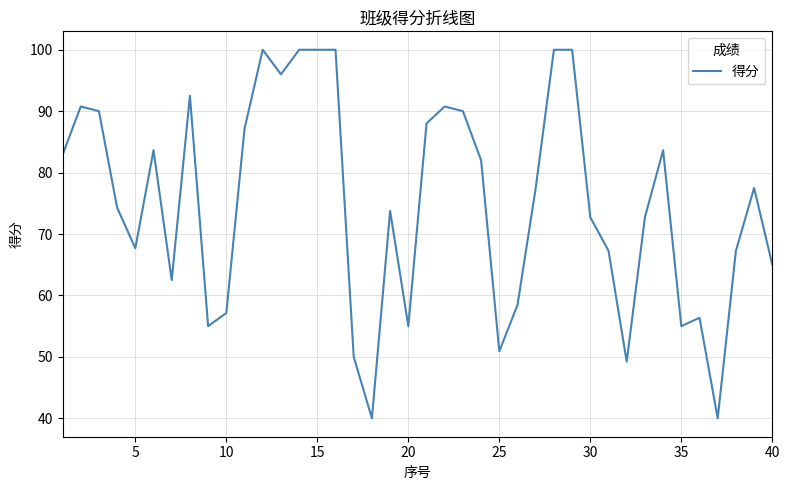

What is the greatest value displayed?

100.0